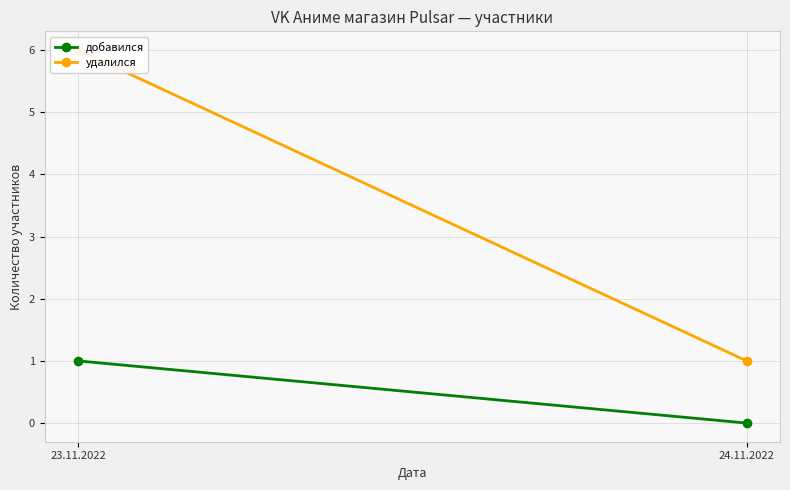

How many series are shown in this chart?

2